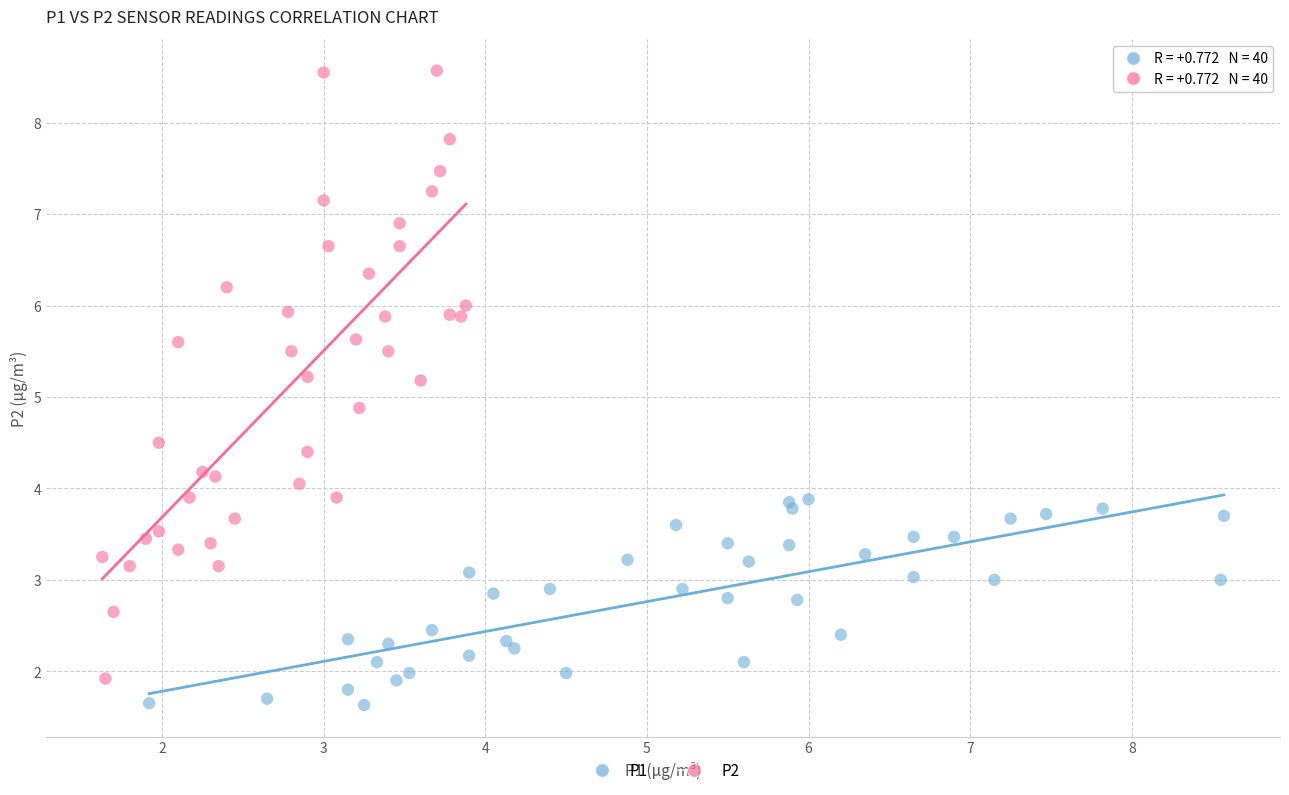

Which series has the widest spread of Y values?

P2